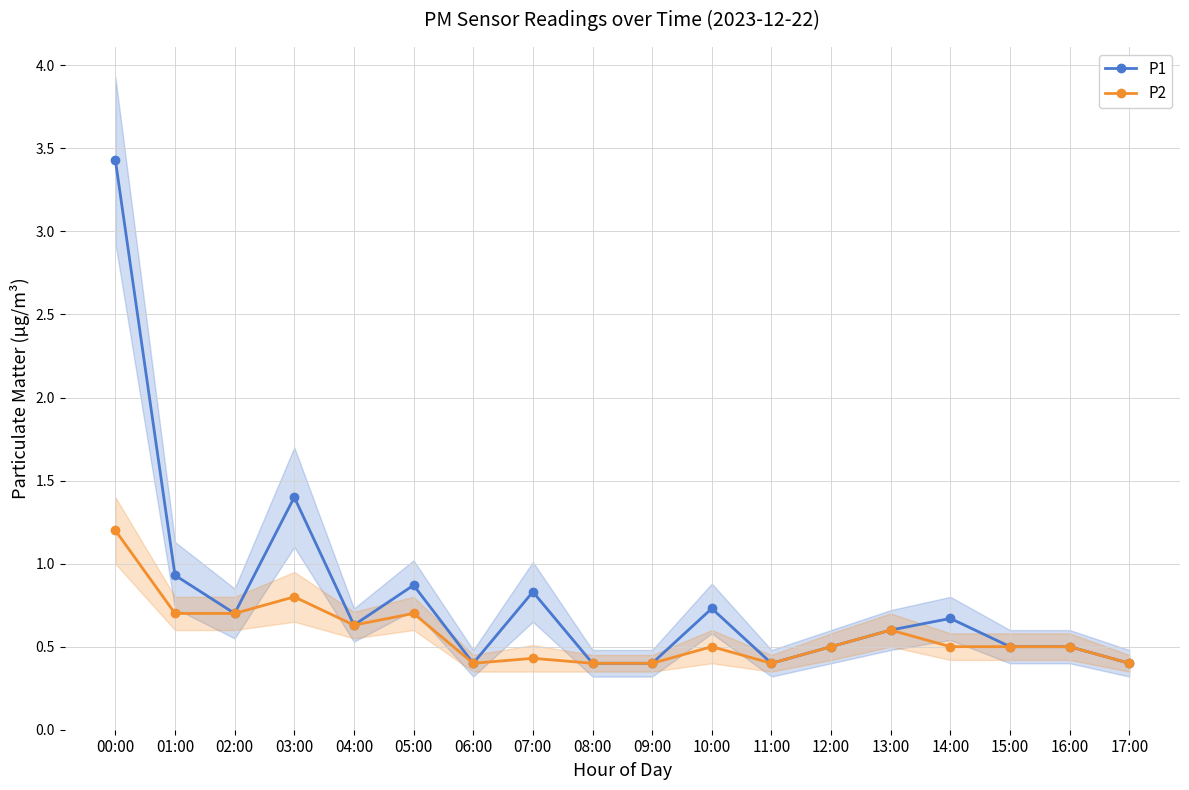

True or false: P2 has a value of 0.7 at 15:00.

False